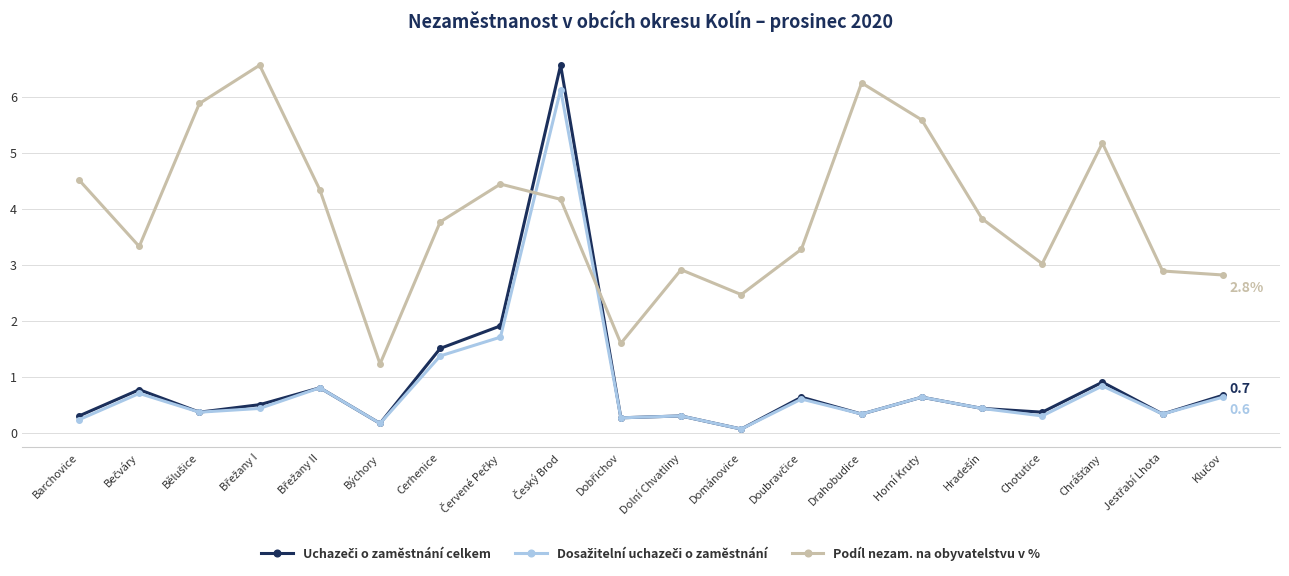

What is the minimum value for Podíl nezam. na obyvatelstvu v %?

1.2